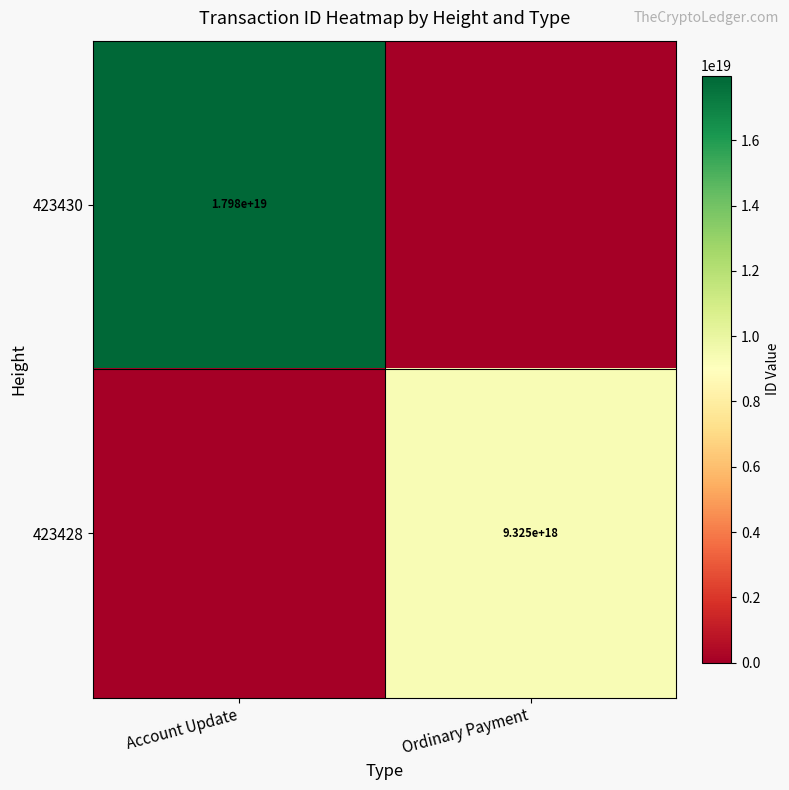

The 423430 series shows 17980000000000000000 at Account Update. True or false?

True